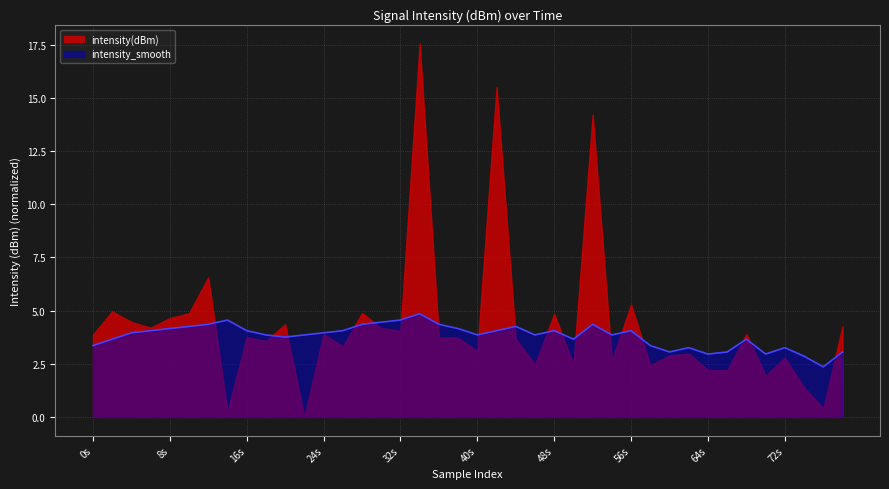

At 56s, list the series in order from largest to smallest.

intensity(dBm), intensity_smooth